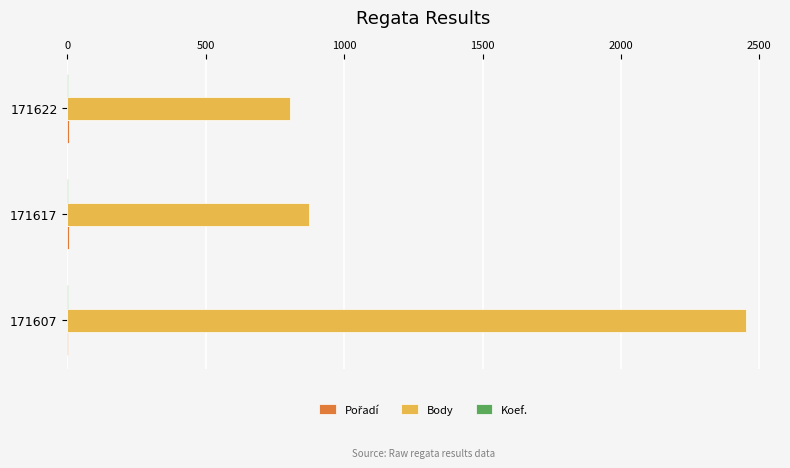

Where is Body nearest to the value 1628?

171617